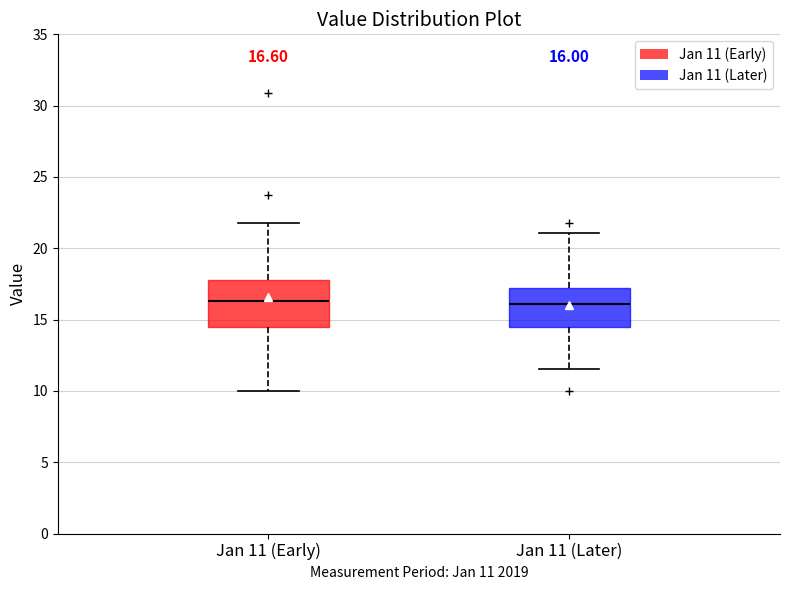

Which box is the tallest, from its lower edge to its upper edge?

Jan 11 (Early)